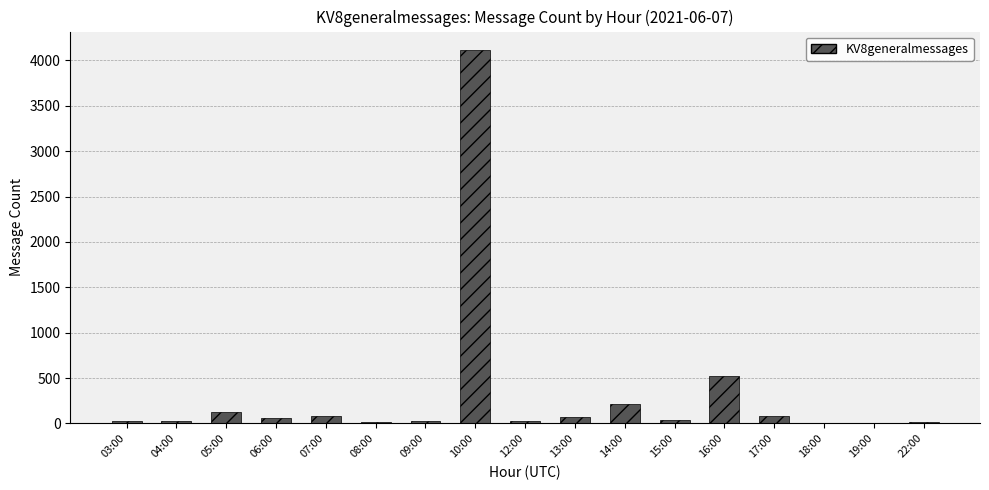

What is the change in value from 05:00 to 08:00?

-116